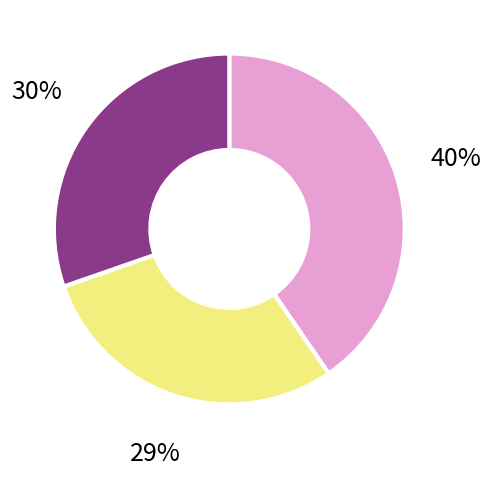

Is there any slice that represents more than half of the pie?

No